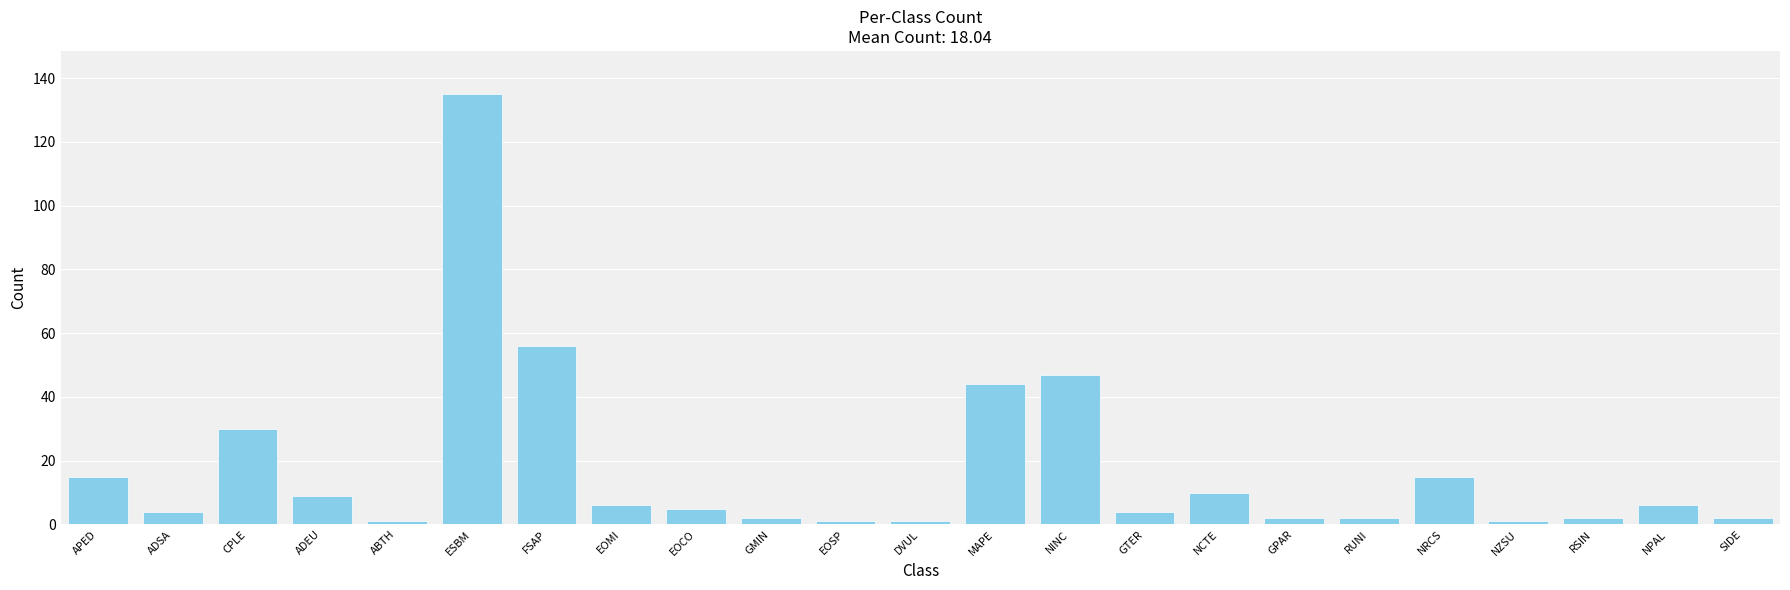

What is the label of the 11th bar from the left?

EOSP